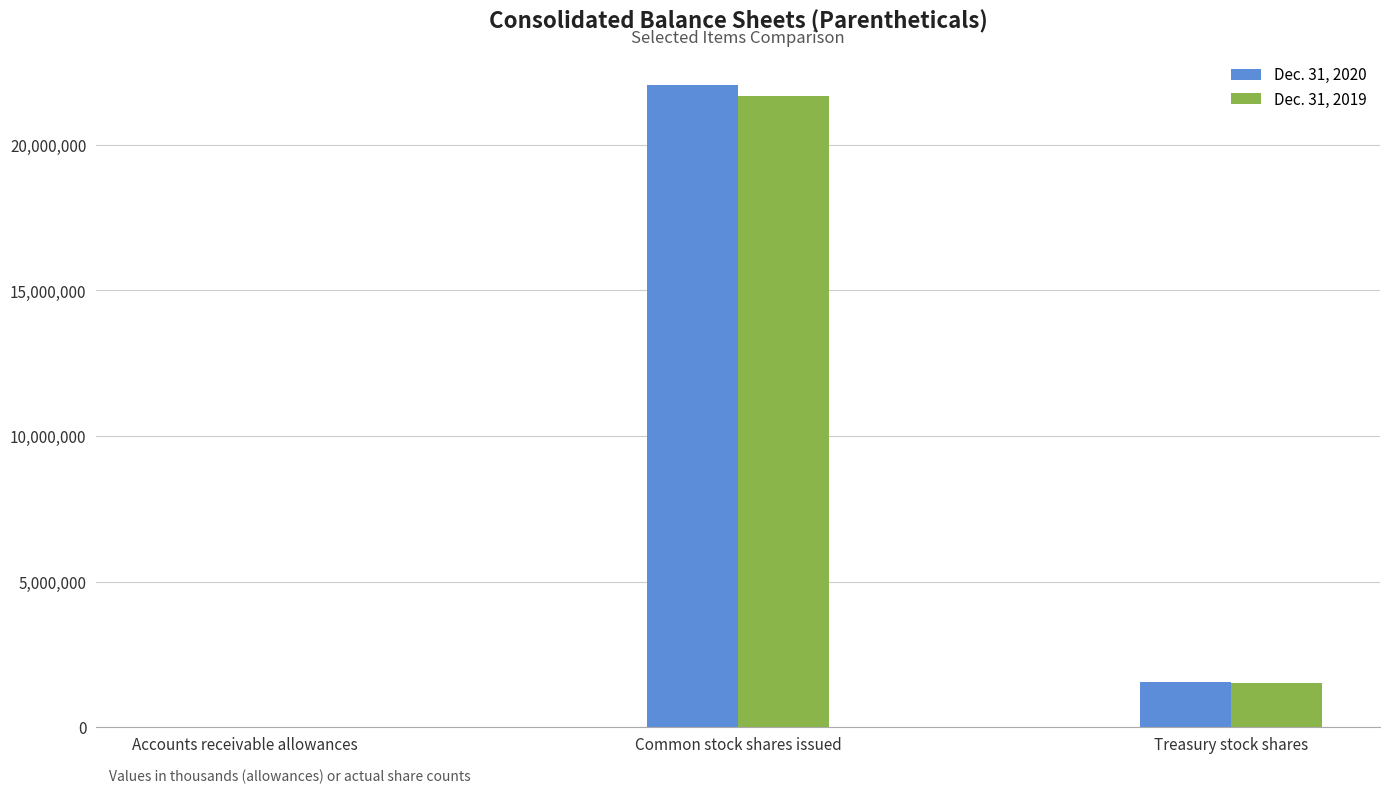

The value of Dec. 31, 2019 at Common stock shares issued is 21678927. True or false?

True